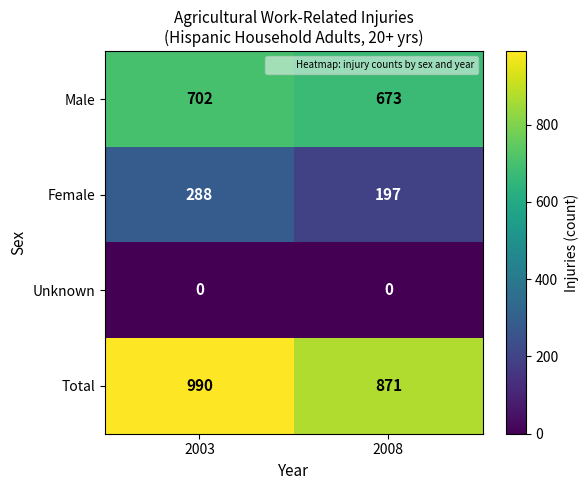

At which category is the sum across all series the highest?

2003